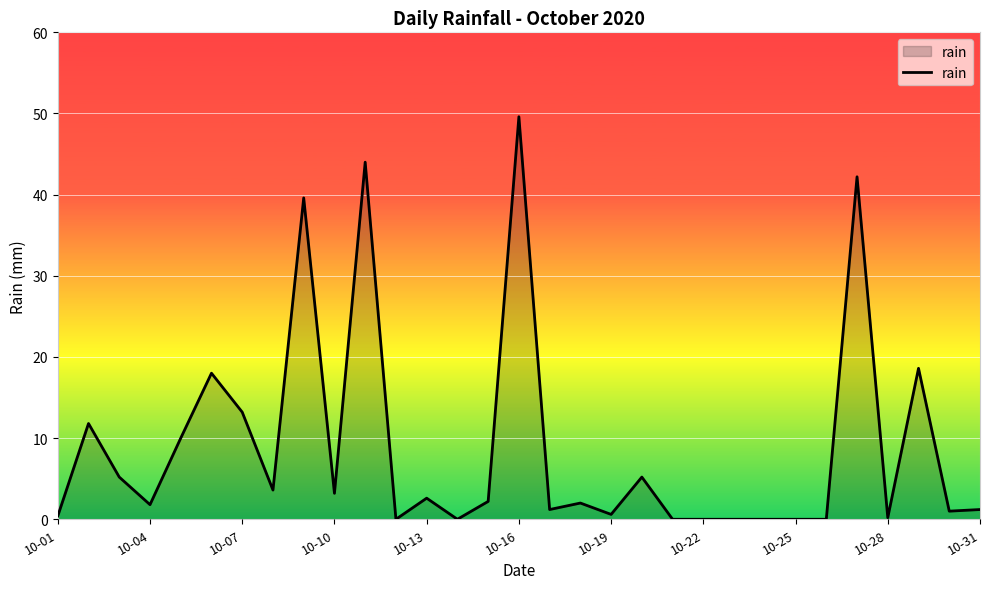

True or false: there are more than 1 points higher than both neighbors.

True